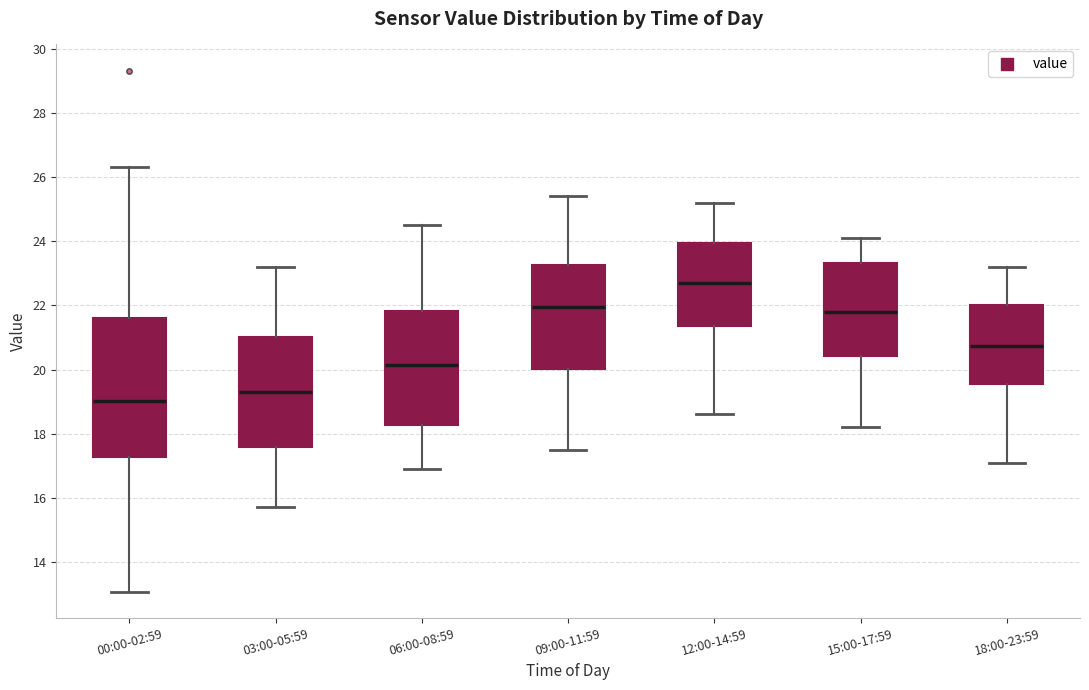

Comparing the boxes themselves (not the whiskers), which one is the tallest?

00:00-02:59